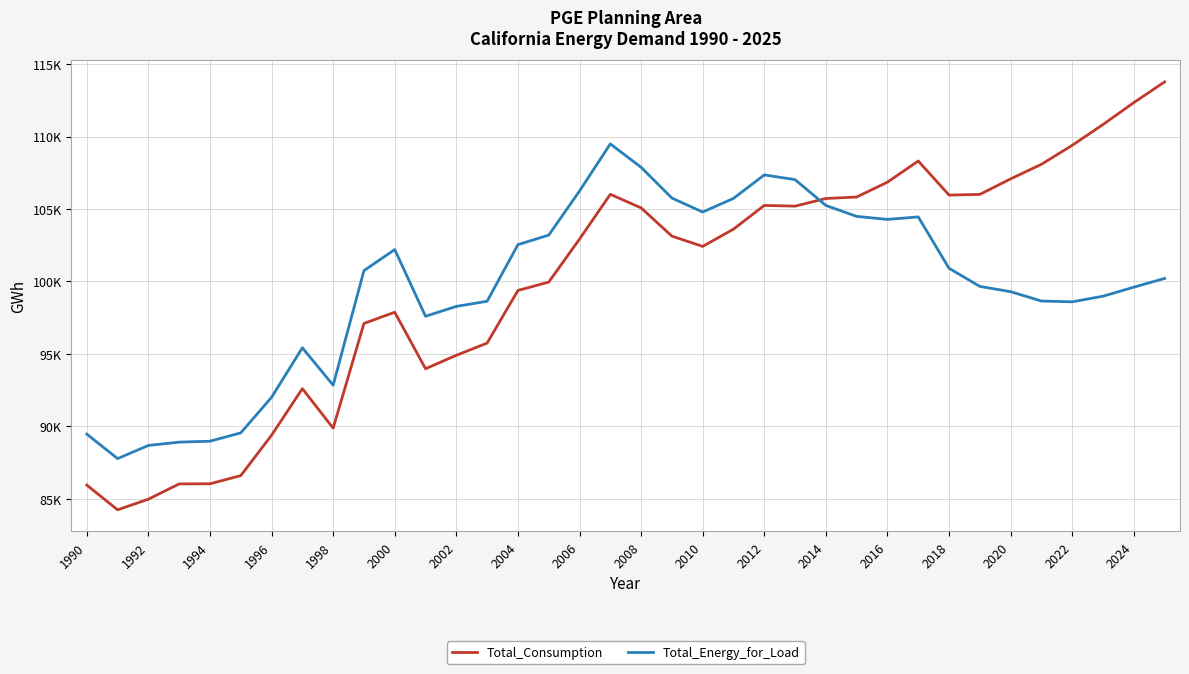

At how many categories does at least one series exceed 93353?

28